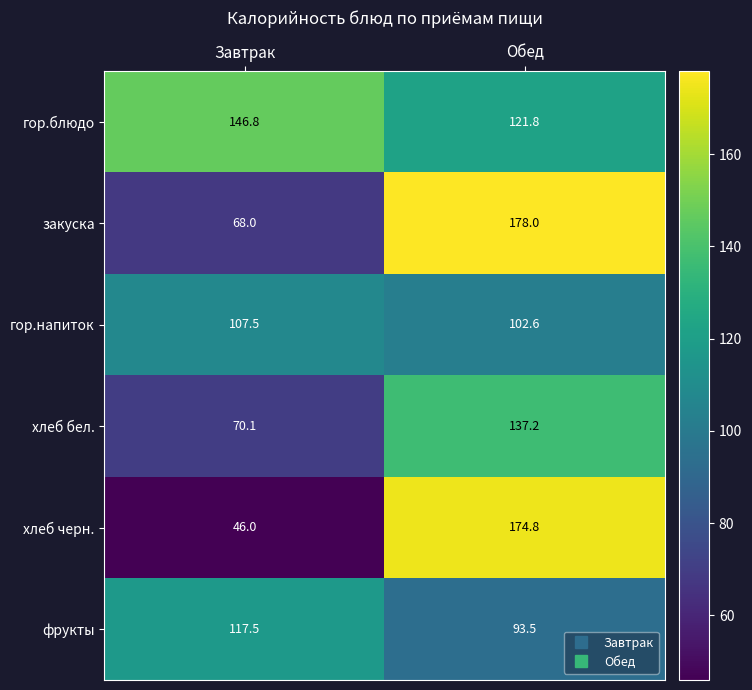

What is the difference between the highest and lowest values at Обед?

84.5